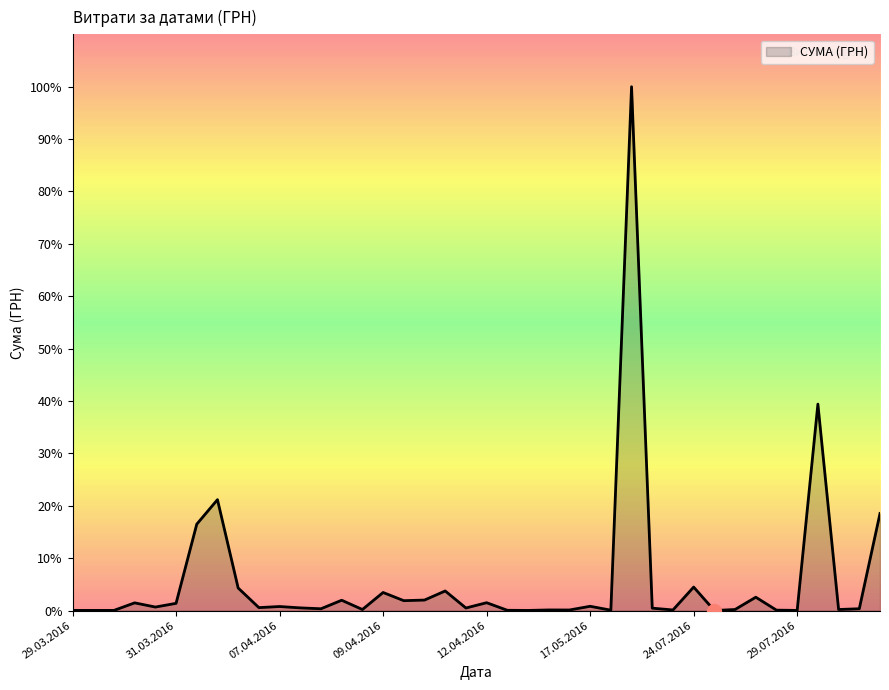

Does the chart display data point markers on the line(s)?

No